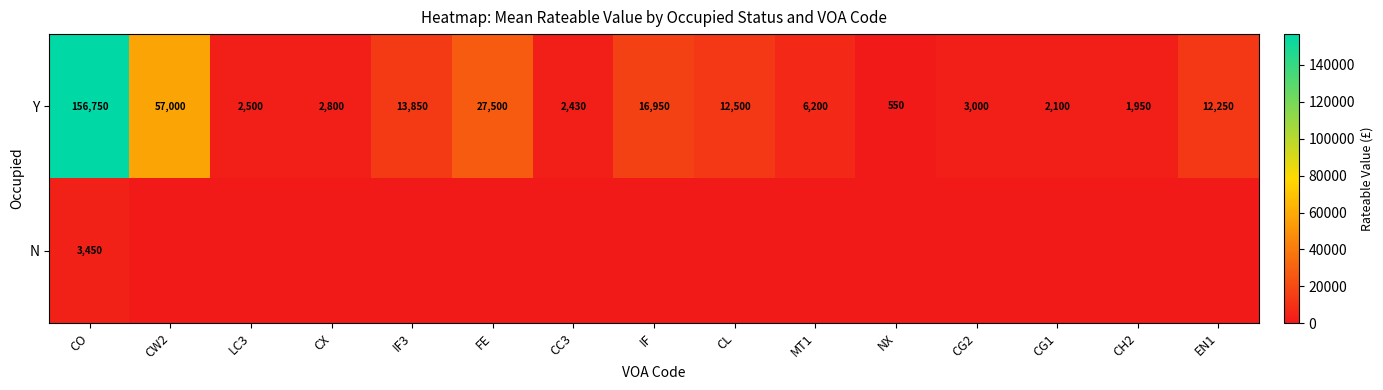

What is the average value of the Y series?

21222